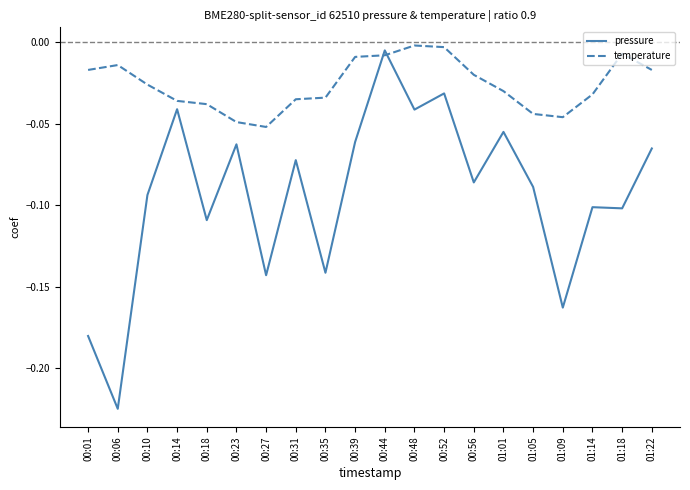

How many times do temperature and pressure cross each other?

2